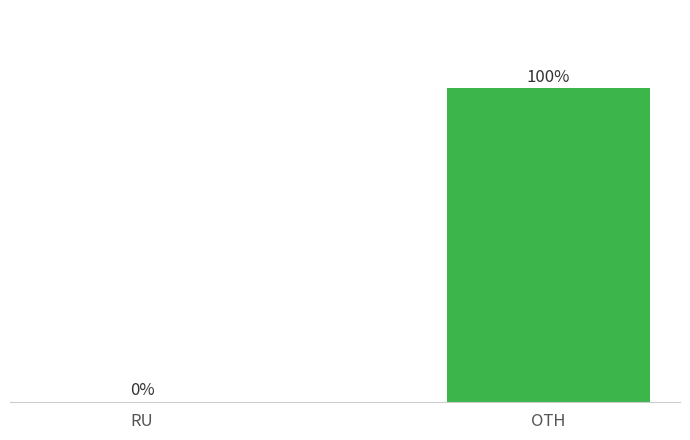

Where does the data first go above 99?

OTH